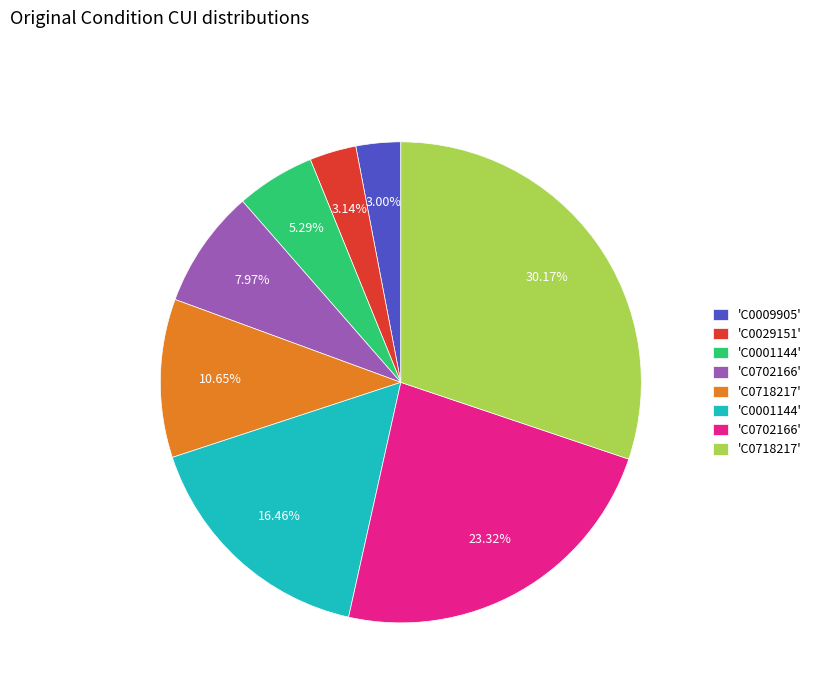

Is there any slice that represents more than half of the pie?

No